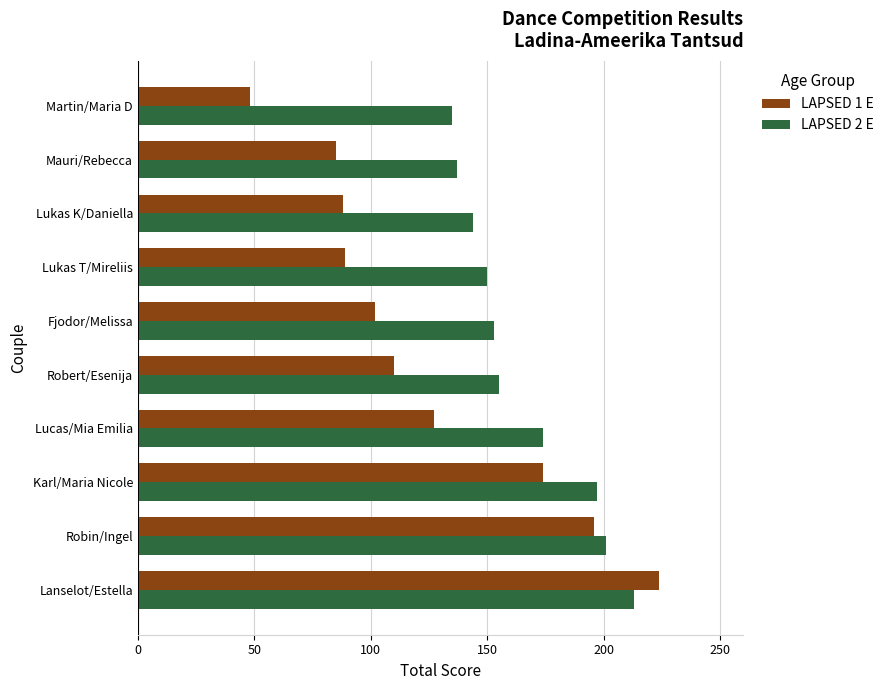

At how many categories does at least one series exceed 188?

3